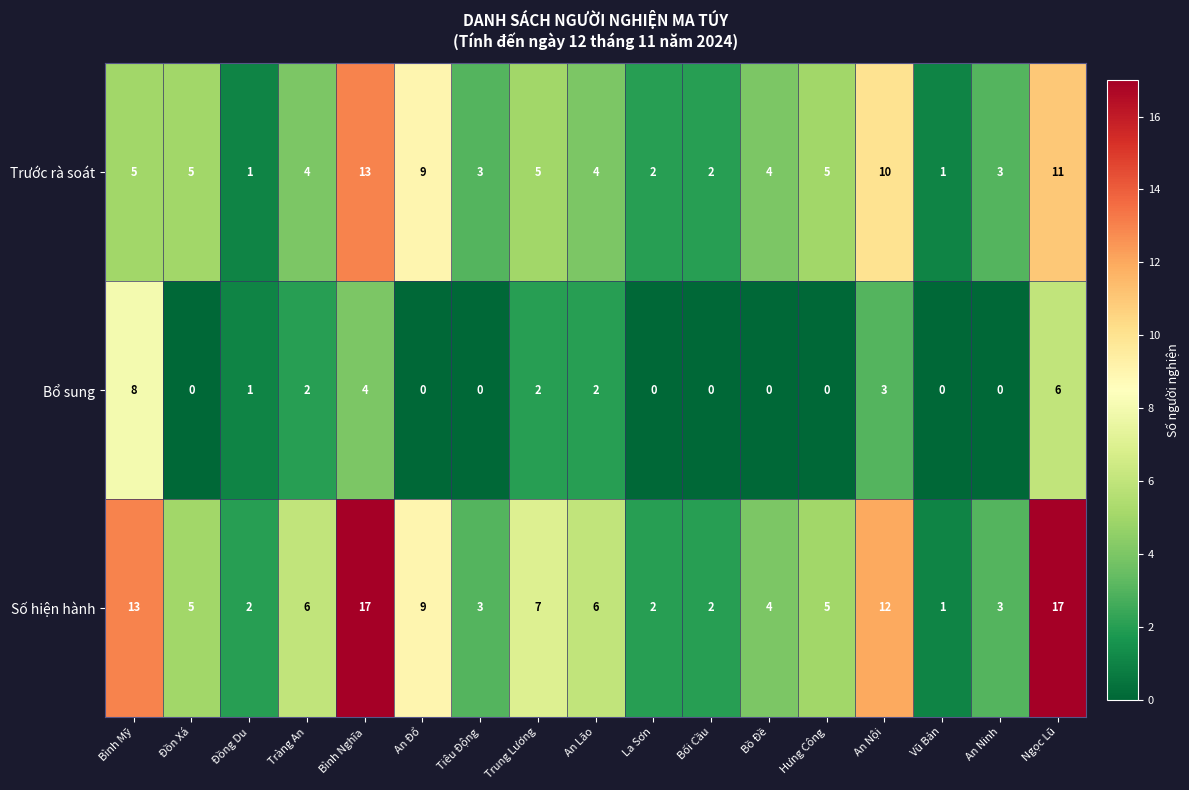

List the series in order of their overall mean, highest first.

Số hiện hành, Trước rà soát, Bổ sung